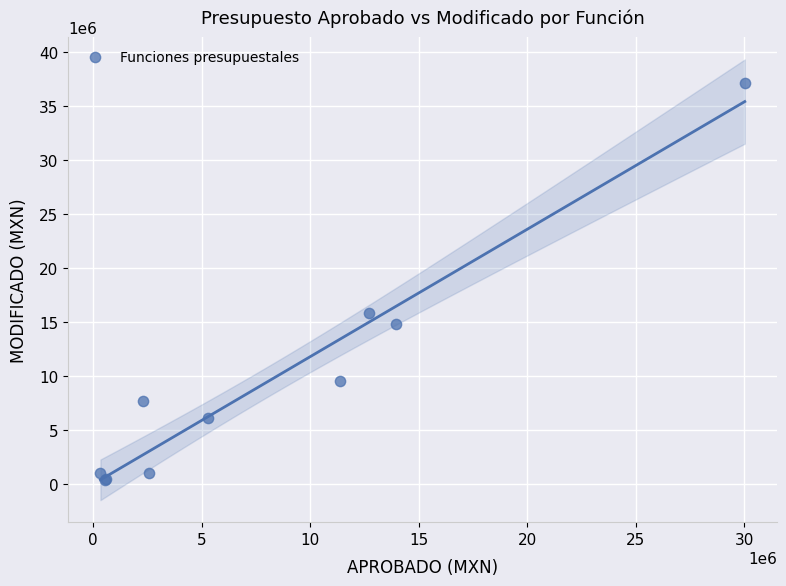

What Y value in the scatter plot is closest to 18720579?

15794068.2